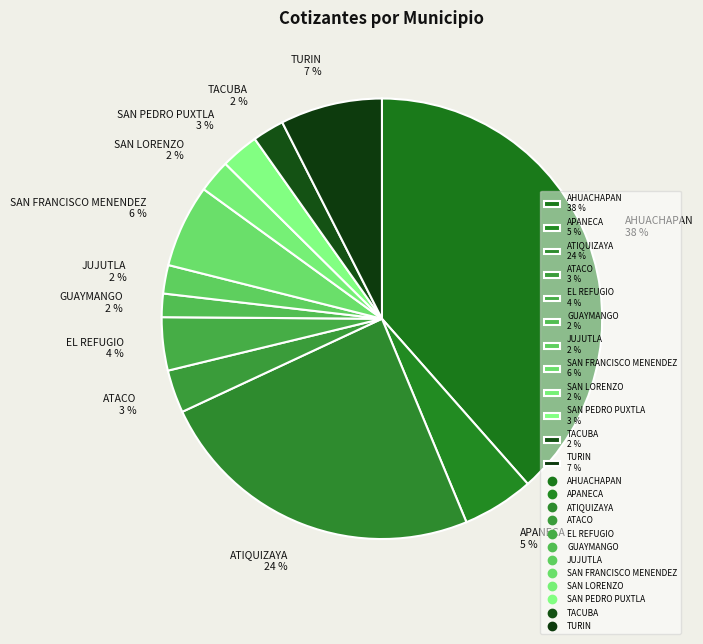

How many segments does this pie chart have?

12